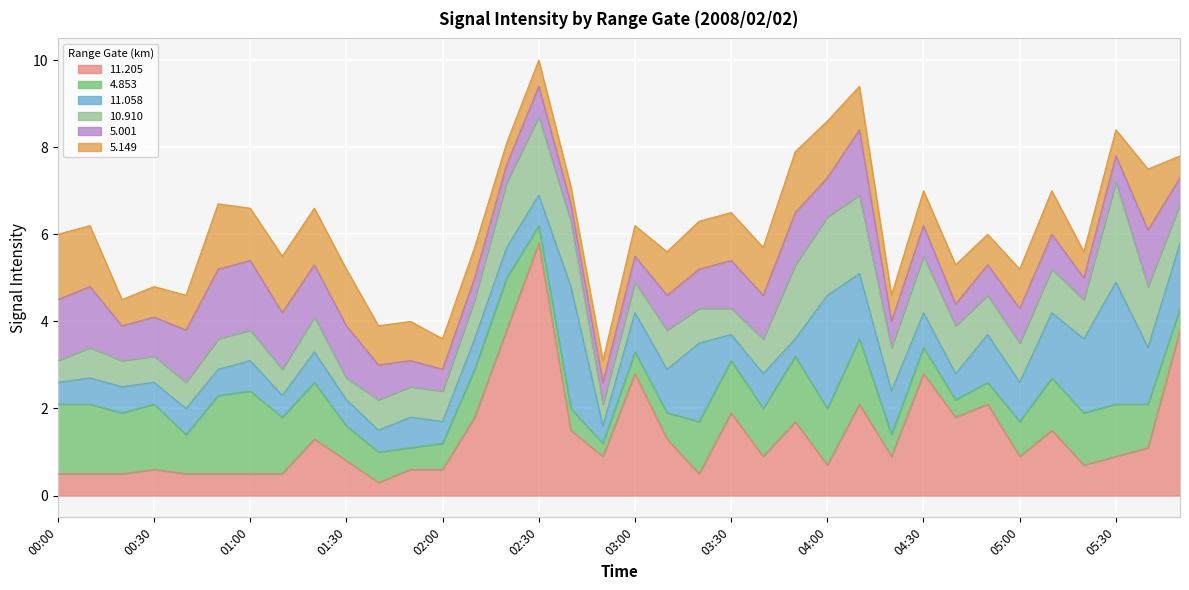

Reading left to right, what are all the values shown in this chart?

 11.205: 00:00=0.5	00:10=0.5	00:20=0.5	00:30=0.6	00:40=0.5	00:50=0.5	01:00=0.5	01:10=0.5	01:20=1.3	01:30=0.8	01:40=0.3	01:50=0.6	02:00=0.6	02:10=1.8	02:20=3.8	02:30=5.8	02:40=1.5	02:50=0.9	03:00=2.8	03:10=1.3	03:20=0.5	03:30=1.9	03:40=0.9	03:50=1.7	04:00=0.7	04:10=2.1	04:20=0.9	04:30=2.8	04:40=1.8	04:50=2.1	05:00=0.9	05:10=1.5	05:20=0.7	05:30=0.9	05:40=1.1	05:50=3.8
  4.853: 00:00=1.6	00:10=1.6	00:20=1.4	00:30=1.5	00:40=0.9	00:50=1.8	01:00=1.9	01:10=1.3	01:20=1.3	01:30=0.8	01:40=0.7	01:50=0.5	02:00=0.6	02:10=1.1	02:20=1.2	02:30=0.4	02:40=0.5	02:50=0.3	03:00=0.5	03:10=0.6	03:20=1.2	03:30=1.2	03:40=1.1	03:50=1.5	04:00=1.3	04:10=1.5	04:20=0.5	04:30=0.6	04:40=0.4	04:50=0.5	05:00=0.8	05:10=1.2	05:20=1.2	05:30=1.2	05:40=1.0	05:50=0.5
 11.058: 00:00=0.5	00:10=0.6	00:20=0.6	00:30=0.5	00:40=0.6	00:50=0.6	01:00=0.7	01:10=0.5	01:20=0.7	01:30=0.6	01:40=0.5	01:50=0.7	02:00=0.5	02:10=0.7	02:20=0.7	02:30=0.7	02:40=2.8	02:50=0.4	03:00=0.9	03:10=1.0	03:20=1.8	03:30=0.6	03:40=0.8	03:50=0.4	04:00=2.6	04:10=1.5	04:20=1.0	04:30=0.8	04:40=0.6	04:50=1.1	05:00=0.9	05:10=1.5	05:20=1.7	05:30=2.8	05:40=1.3	05:50=1.5
 10.910: 00:00=0.5	00:10=0.7	00:20=0.6	00:30=0.6	00:40=0.6	00:50=0.7	01:00=0.7	01:10=0.6	01:20=0.8	01:30=0.5	01:40=0.7	01:50=0.7	02:00=0.7	02:10=0.9	02:20=1.5	02:30=1.8	02:40=1.5	02:50=0.5	03:00=0.7	03:10=0.9	03:20=0.8	03:30=0.6	03:40=0.8	03:50=1.7	04:00=1.8	04:10=1.8	04:20=1.0	04:30=1.3	04:40=1.1	04:50=0.9	05:00=0.9	05:10=1.0	05:20=0.9	05:30=2.3	05:40=1.4	05:50=0.9
  5.001: 00:00=1.4	00:10=1.4	00:20=0.8	00:30=0.9	00:40=1.2	00:50=1.6	01:00=1.6	01:10=1.3	01:20=1.2	01:30=1.2	01:40=0.8	01:50=0.6	02:00=0.5	02:10=0.5	02:20=0.4	02:30=0.7	02:40=0.4	02:50=0.5	03:00=0.6	03:10=0.8	03:20=0.9	03:30=1.1	03:40=1.0	03:50=1.2	04:00=0.9	04:10=1.5	04:20=0.6	04:30=0.7	04:40=0.5	04:50=0.7	05:00=0.8	05:10=0.8	05:20=0.5	05:30=0.6	05:40=1.3	05:50=0.6
  5.149: 00:00=1.5	00:10=1.4	00:20=0.6	00:30=0.7	00:40=0.8	00:50=1.5	01:00=1.2	01:10=1.3	01:20=1.3	01:30=1.3	01:40=0.9	01:50=0.9	02:00=0.7	02:10=0.7	02:20=0.5	02:30=0.6	02:40=0.4	02:50=0.5	03:00=0.7	03:10=1.0	03:20=1.1	03:30=1.1	03:40=1.1	03:50=1.4	04:00=1.3	04:10=1.0	04:20=0.6	04:30=0.8	04:40=0.9	04:50=0.7	05:00=0.9	05:10=1.0	05:20=0.6	05:30=0.6	05:40=1.4	05:50=0.5